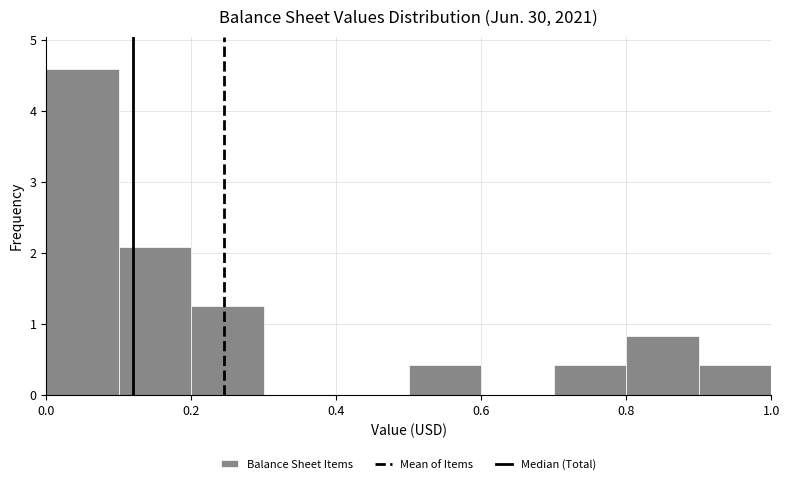

Reading left to right, list every bar in this chart as the range it spans on the x-axis followed by its height. Neither the bar edges nor the heights are printed on the chart, so give them approximately, as read against the axes.

0.0 to 0.1: 4.6
0.1 to 0.2: 2.1
0.2 to 0.3: 1.3
0.3 to 0.4: 0
0.4 to 0.5: 0
0.5 to 0.6: 0.4
0.6 to 0.7: 0
0.7 to 0.8: 0.4
0.8 to 0.9: 0.8
0.9 to 1.0: 0.4